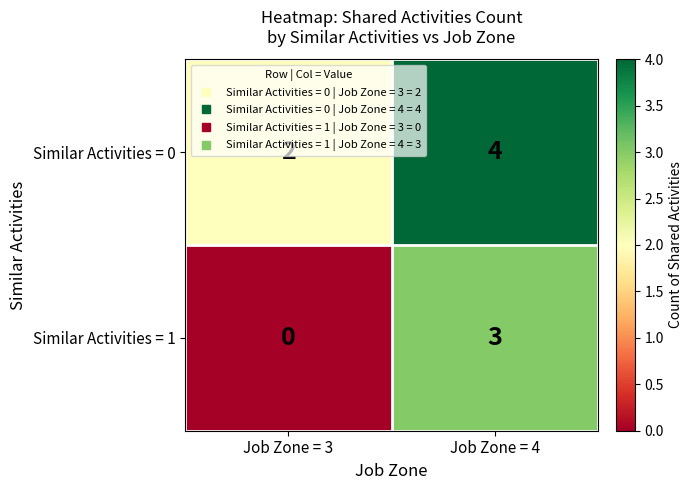

List the series in order of their peak value, lowest first.

Similar Activities = 1, Similar Activities = 0